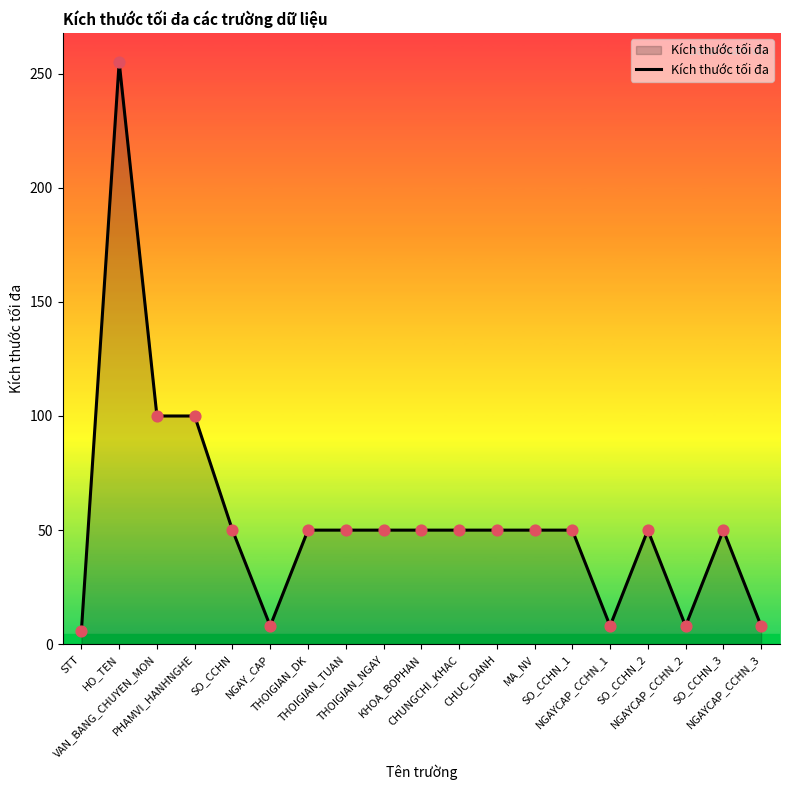

Which has a higher value, NGAY_CAP or PHAMVI_HANHNGHE?

PHAMVI_HANHNGHE